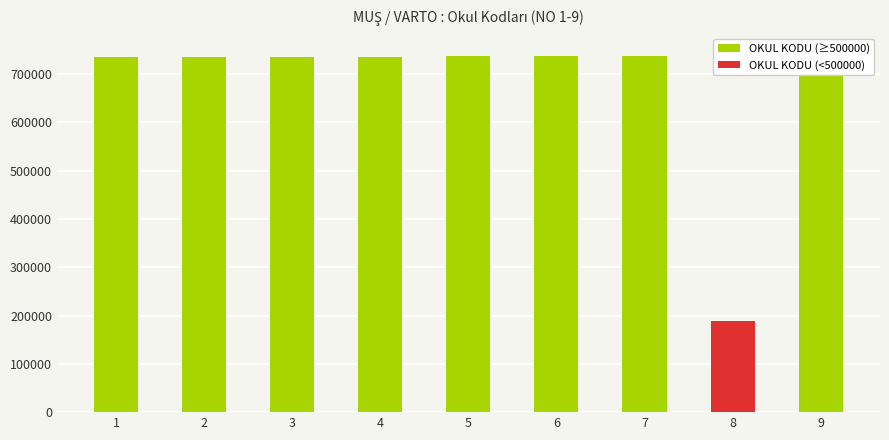

List the labels in order of value, largest first.

9, 7, 6, 5, 4, 1, 2, 3, 8